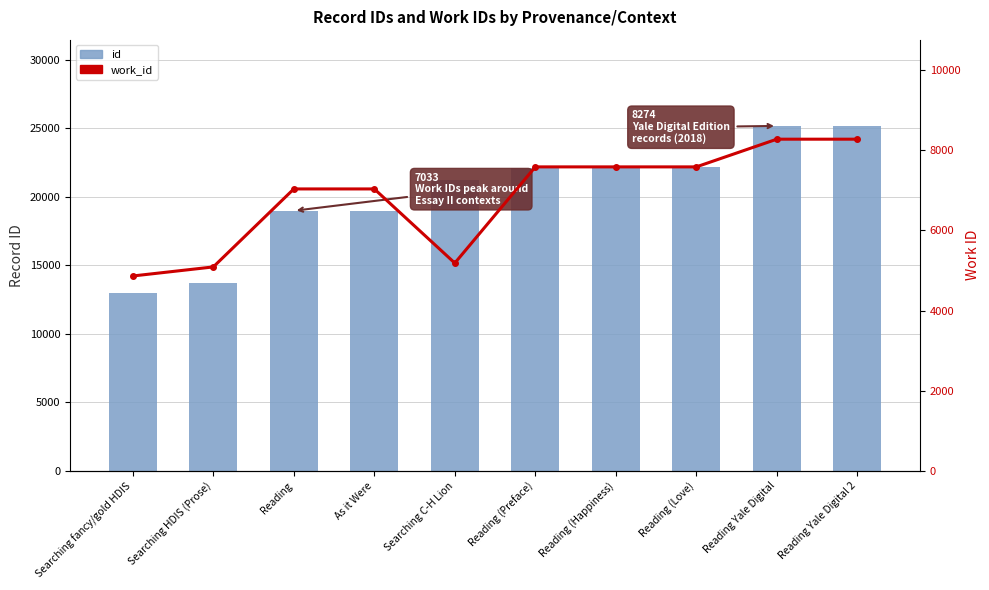

Which series changed the most between Reading and Reading (Happiness)?

id